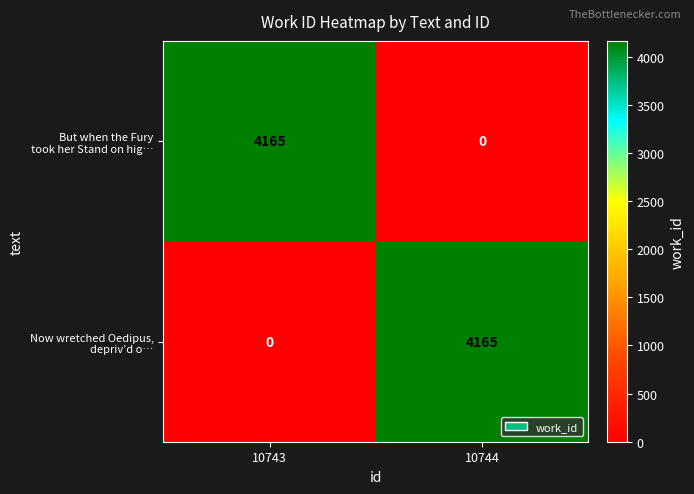

What is the total value across all series at 10743?

4165